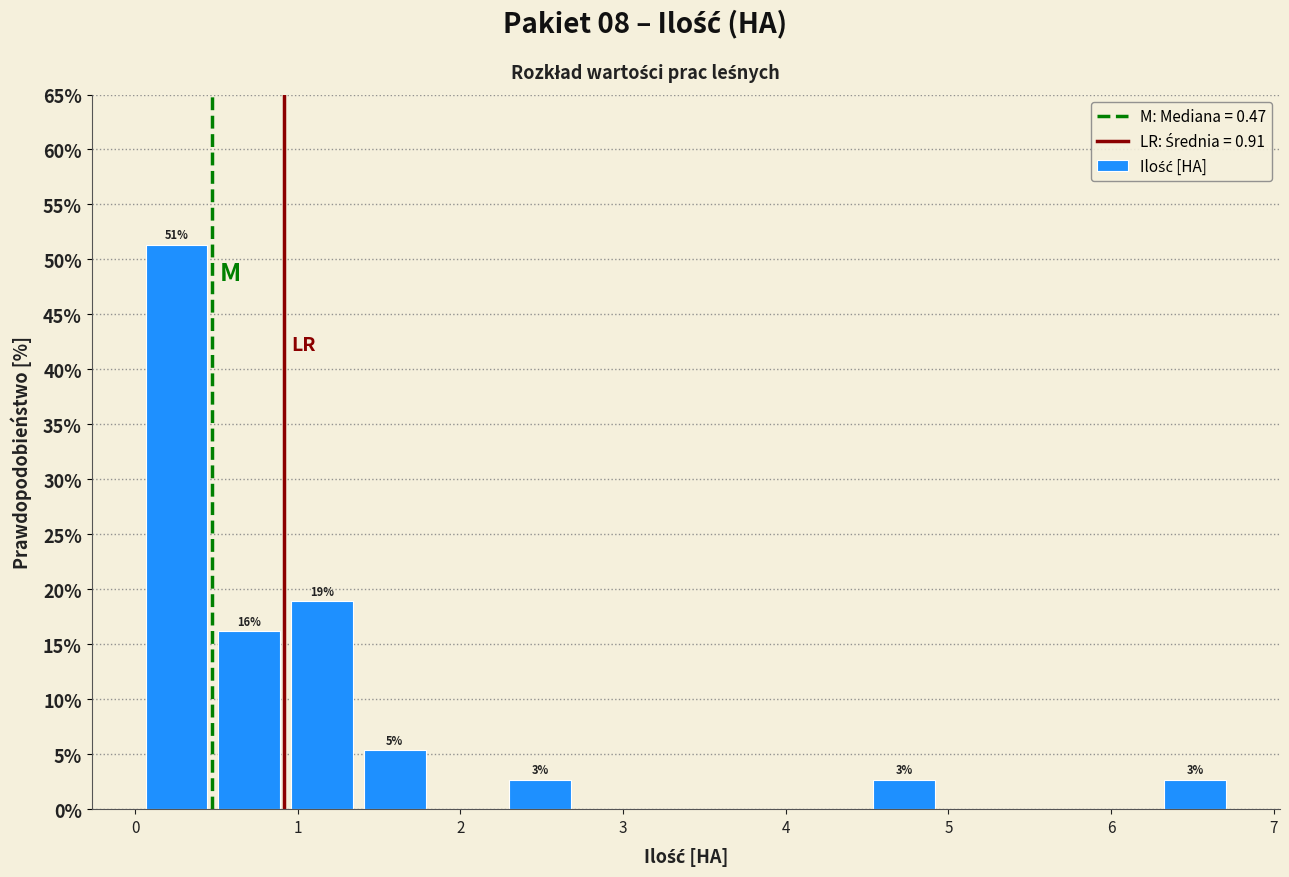

Over which range of the x-axis is the bar tallest?

0.0 to 0.5